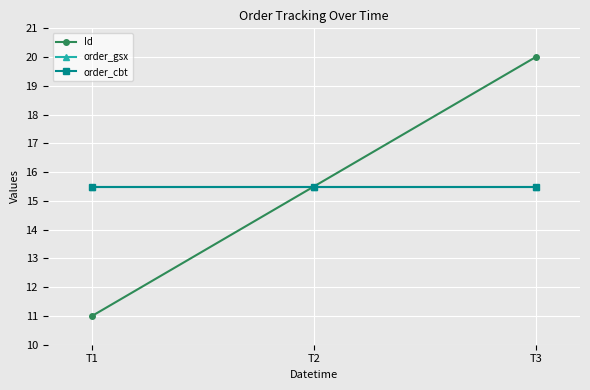

Is this an area chart (filled region under the line)?

No